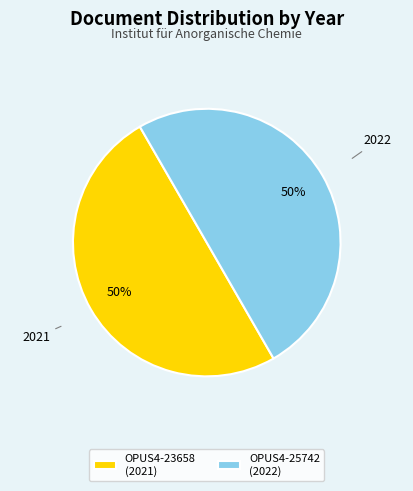

Combined, do OPUS4-25742 (2022) and OPUS4-23658 (2021) account for over 50%?

Yes